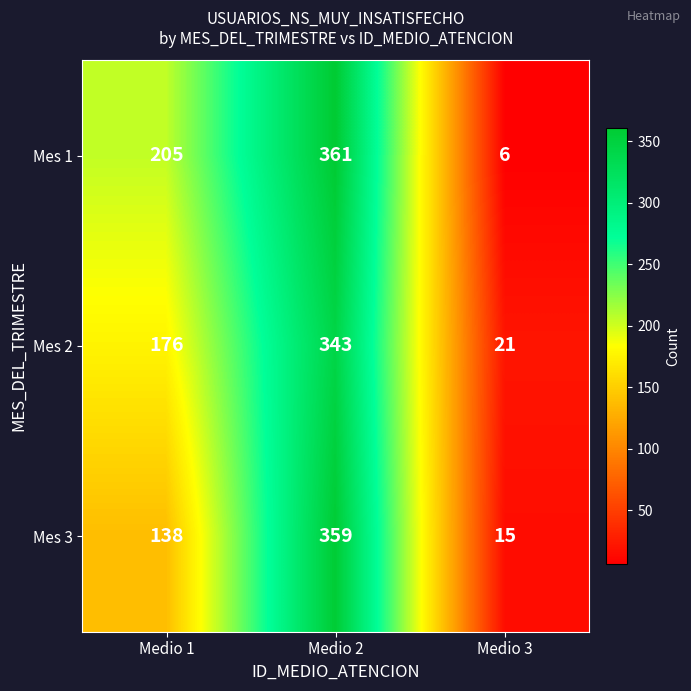

Is it true that Mes 2 equals 244 at Medio 1?

False